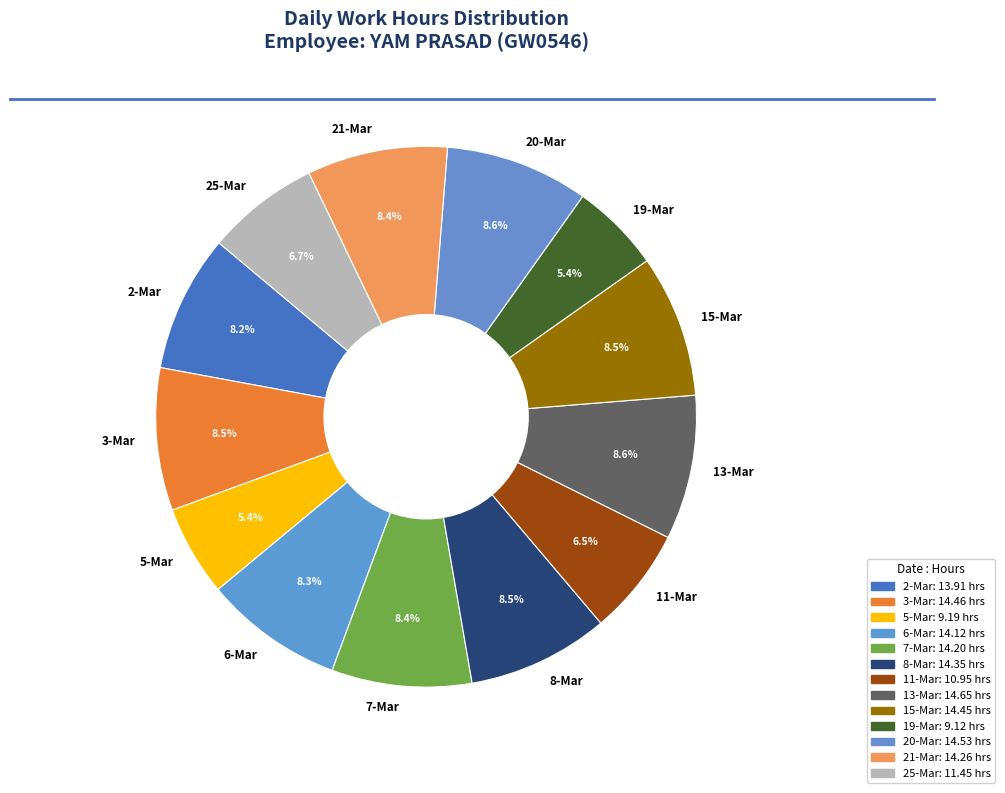

Count the number of slices in the pie.

13